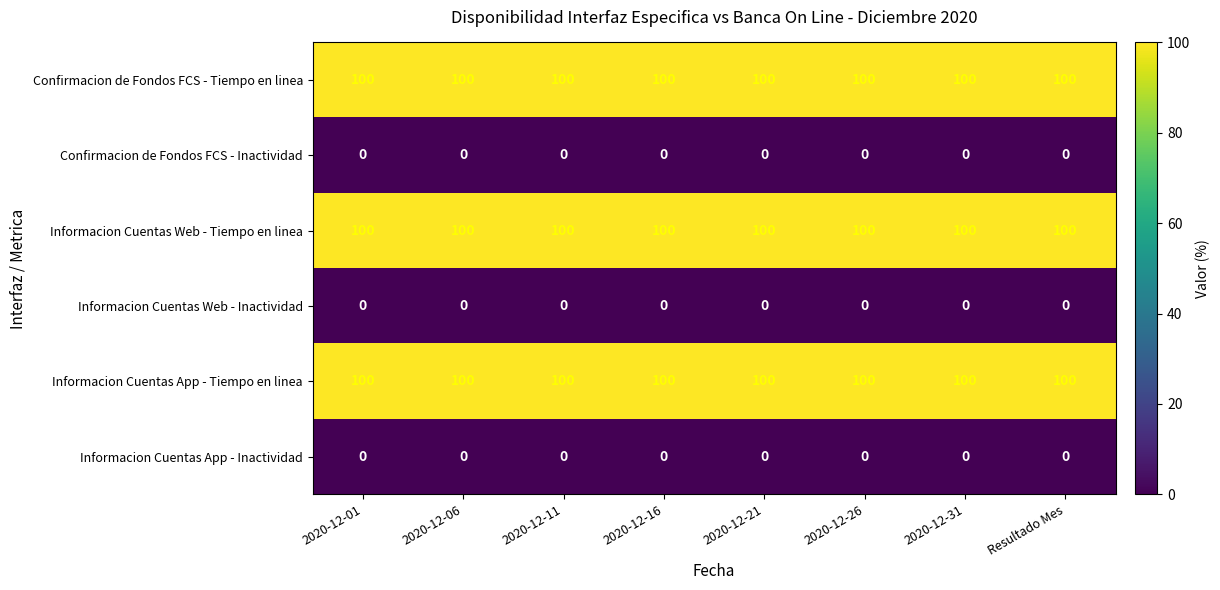

What is the maximum value shown in the chart?

100